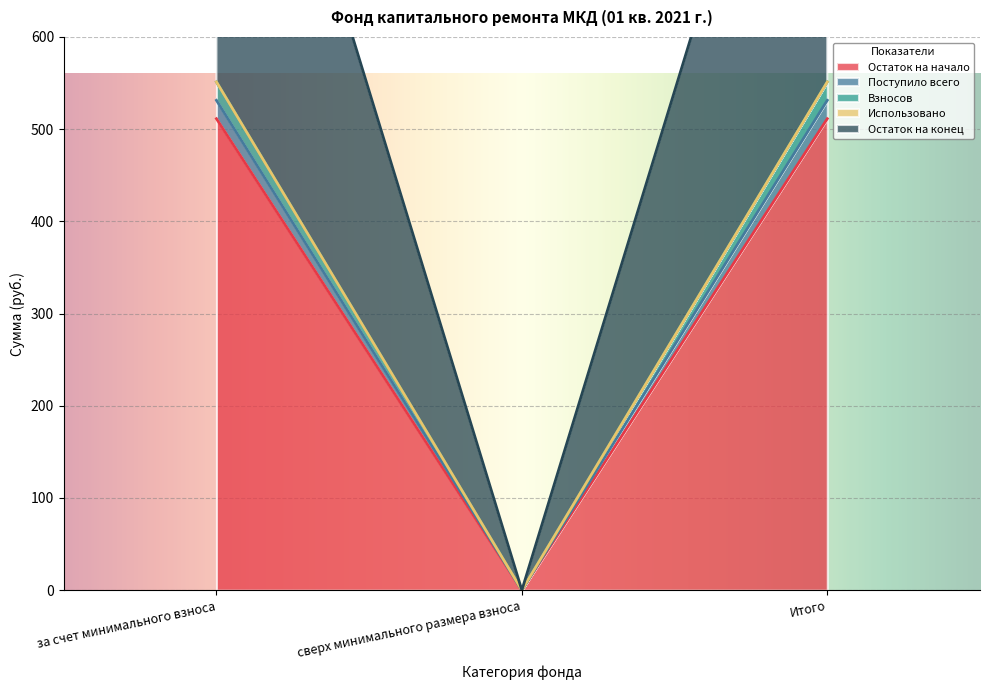

What is the label of the 3rd point from the right?

за счет минимального взноса